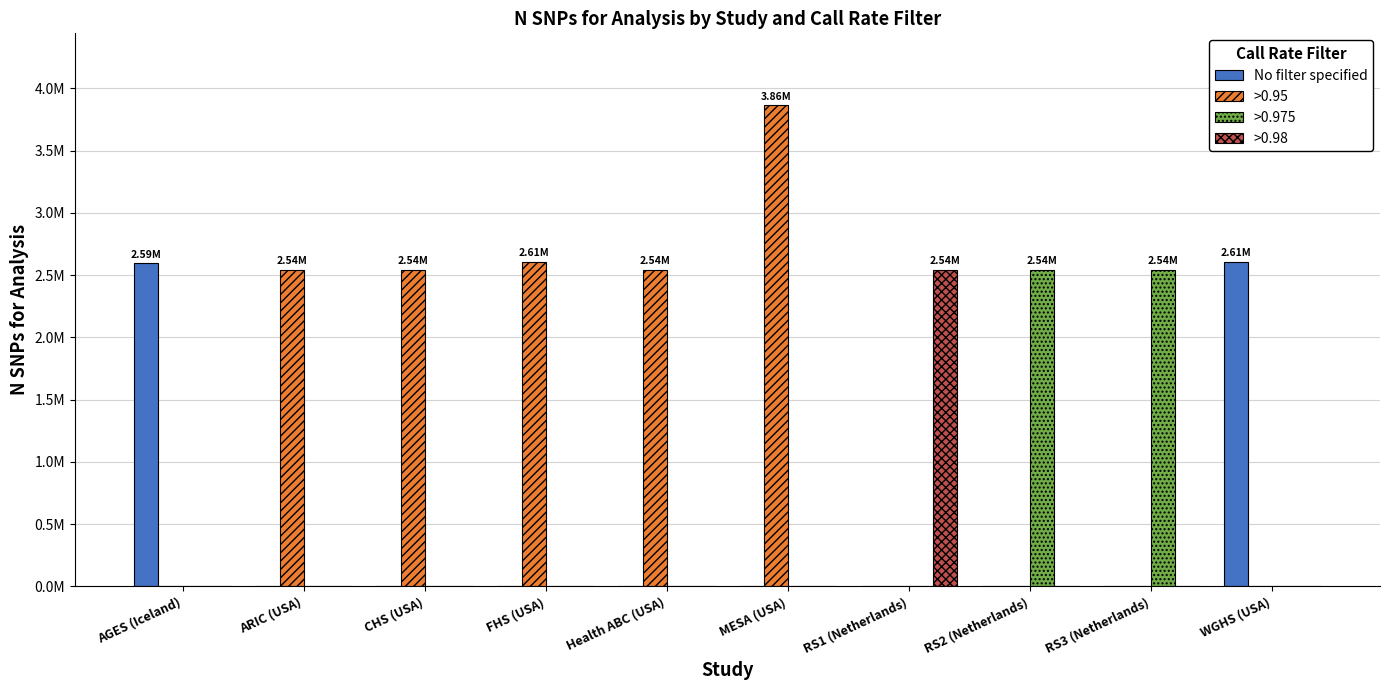

Reading left to right, transcribe all the data shown in this chart.

No filter specified: 2593541	0	0	0	0	0	0	0	0	2608508
>0.95: 0	2543887	2543887	2606763	2543887	3861466	0	0	0	0
>0.975: 0	0	0	0	0	0	0	2543887	2543887	0
>0.98: 0	0	0	0	0	0	2543887	0	0	0